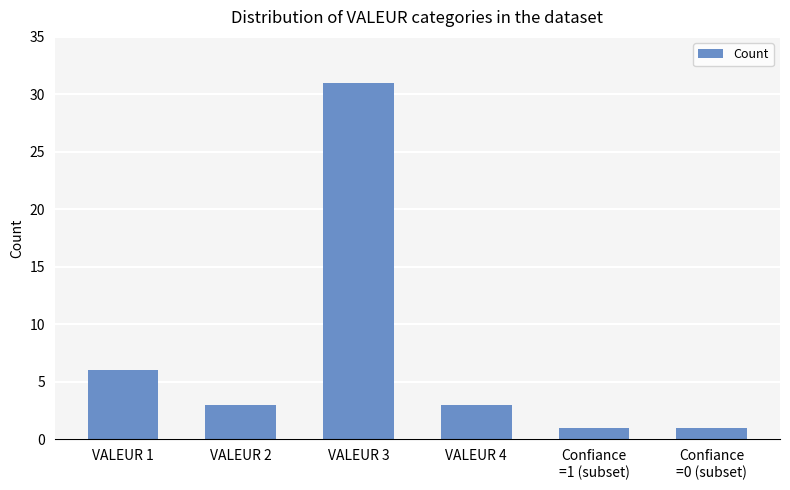

At which label is the value closest to 16?

VALEUR 1